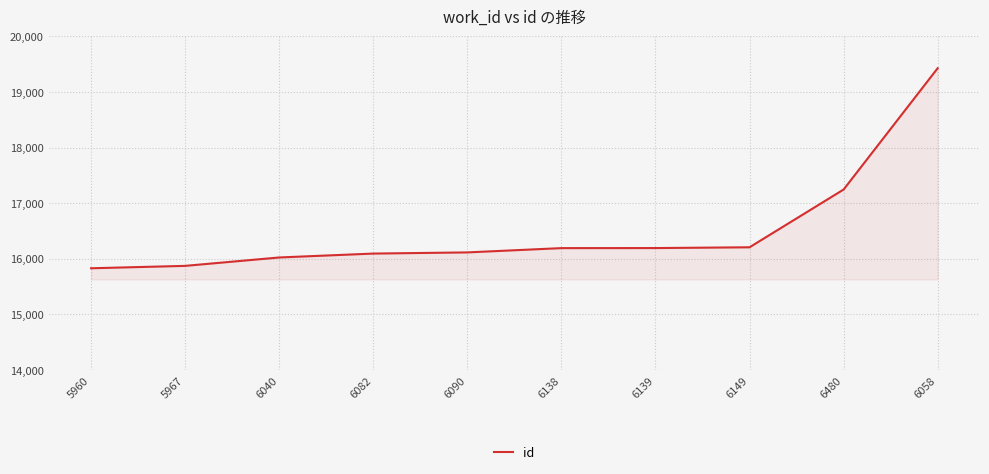

What is the greatest value displayed?

19425